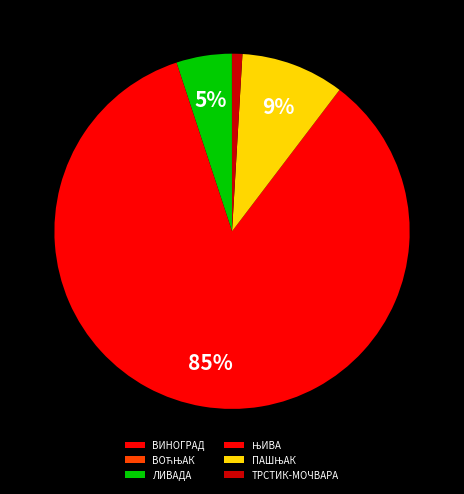

What percentage do ВОЋЊАК and ЛИВАДА together represent?

5.1%